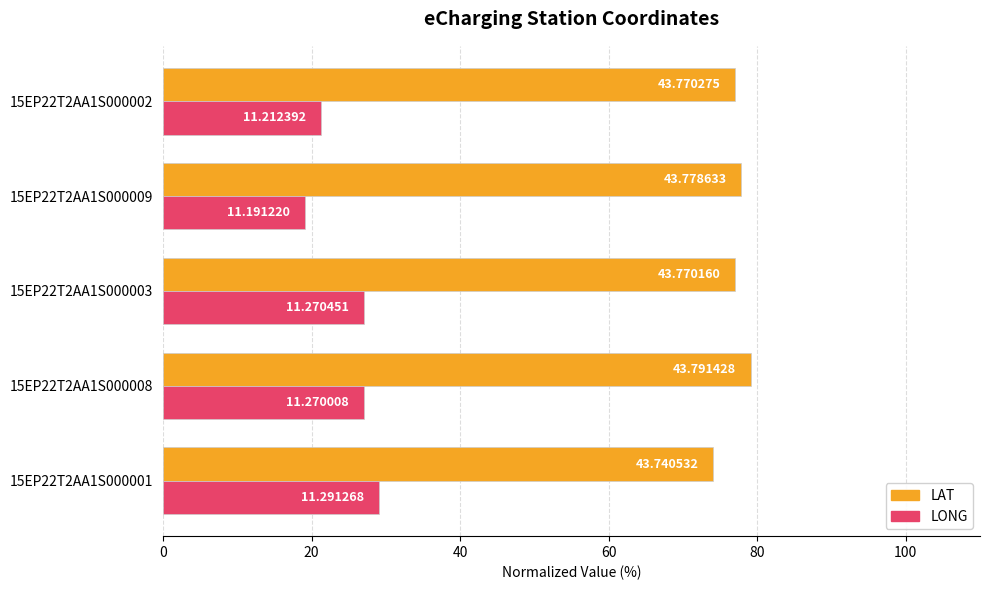

What are all the series names shown in the legend?

LAT, LONG